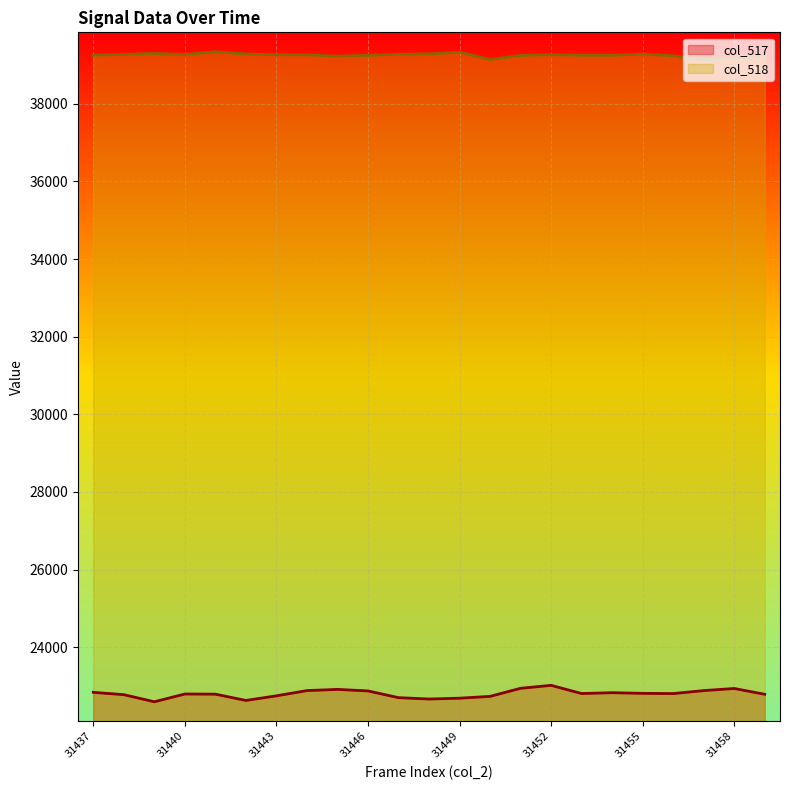

What is the sum of the col_517 values at 31445 and 31440?

45705